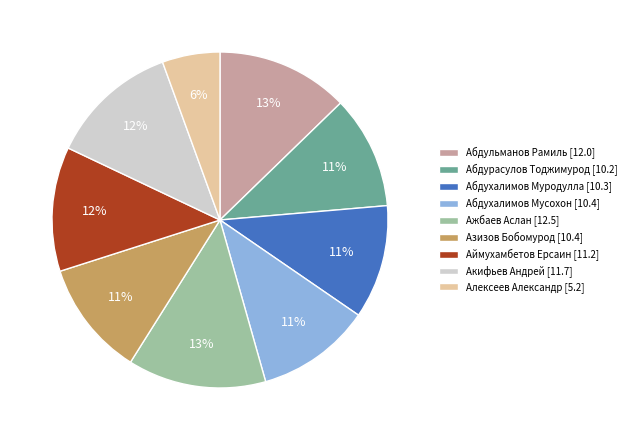

Is there a majority slice in this chart?

No